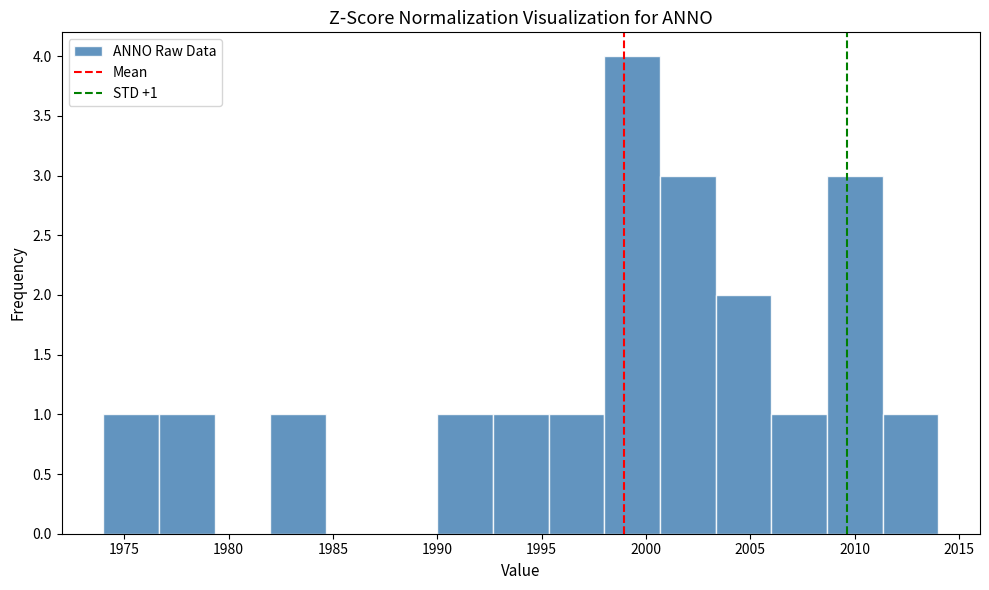

Over which range of the x-axis is the bar tallest?

1998.0 to 2000.5